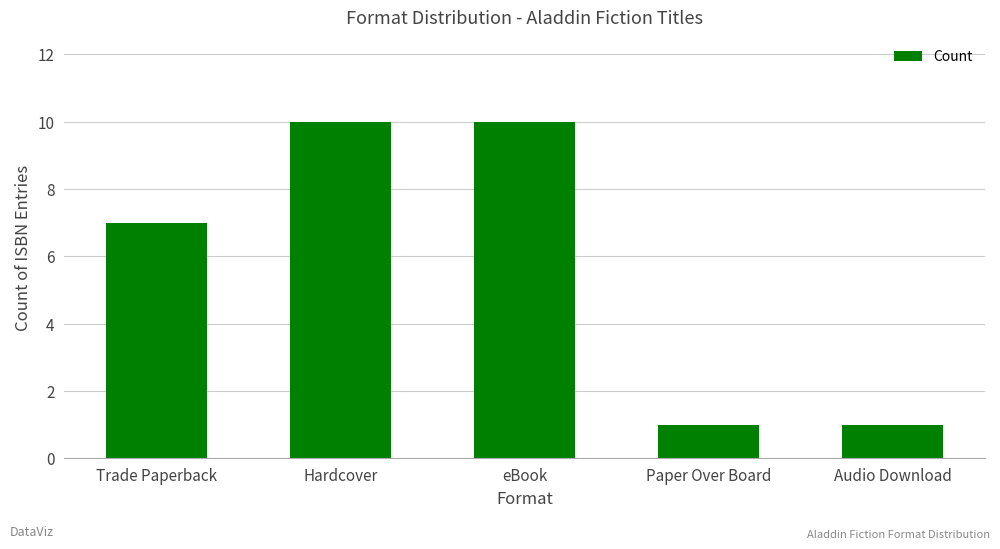

Between Trade Paperback and Paper Over Board, which is larger?

Trade Paperback